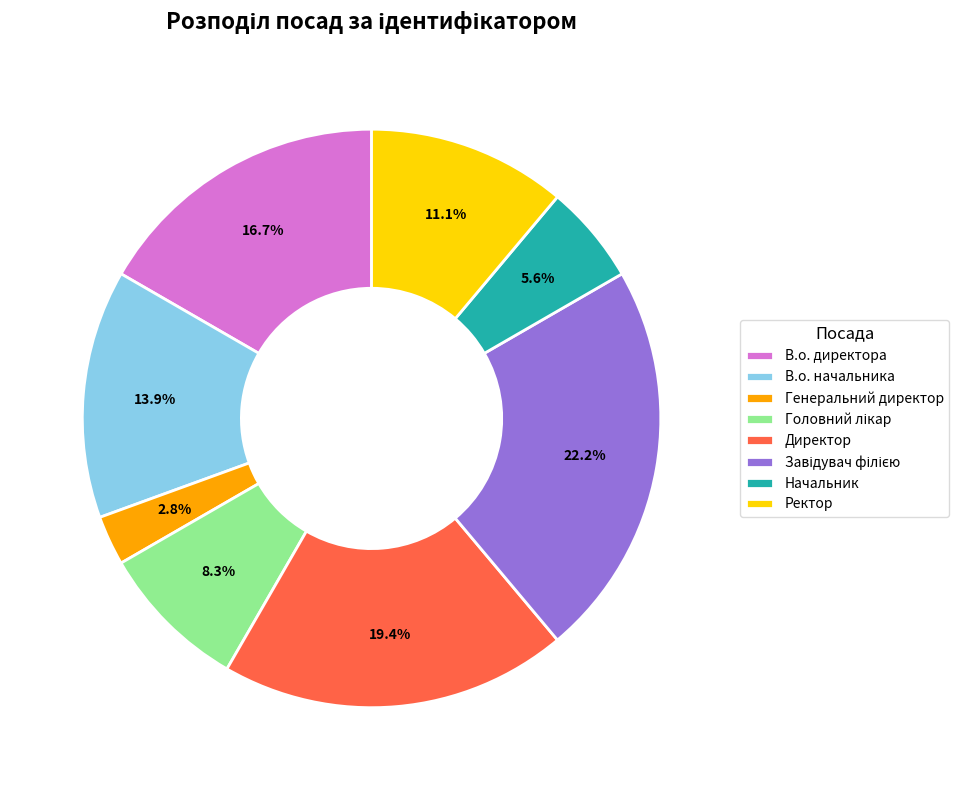

Do Генеральний директор and Директор together represent more than half of the pie?

No